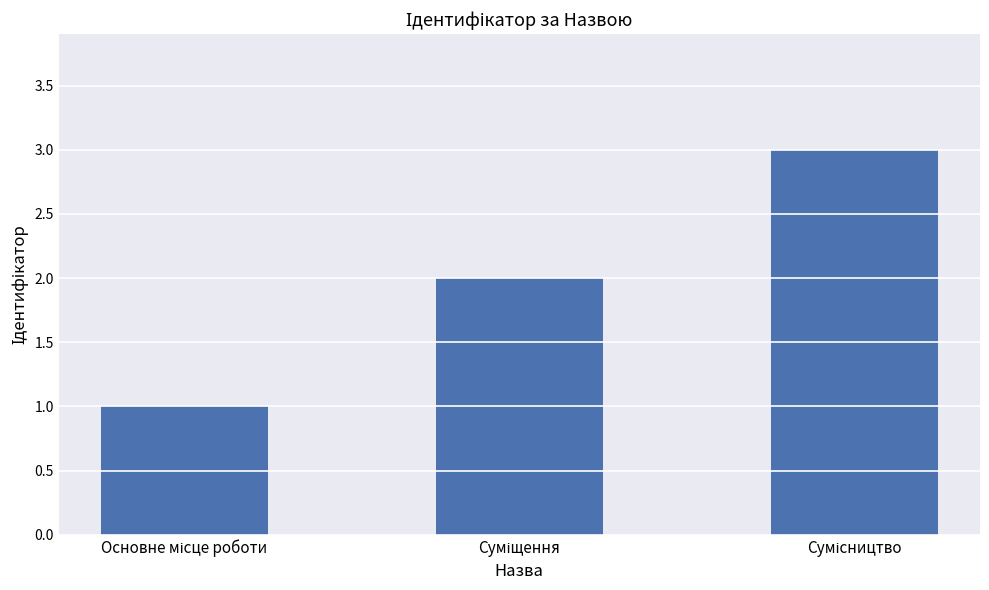

Reading left to right, transcribe all the data shown in this chart.

1	2	3